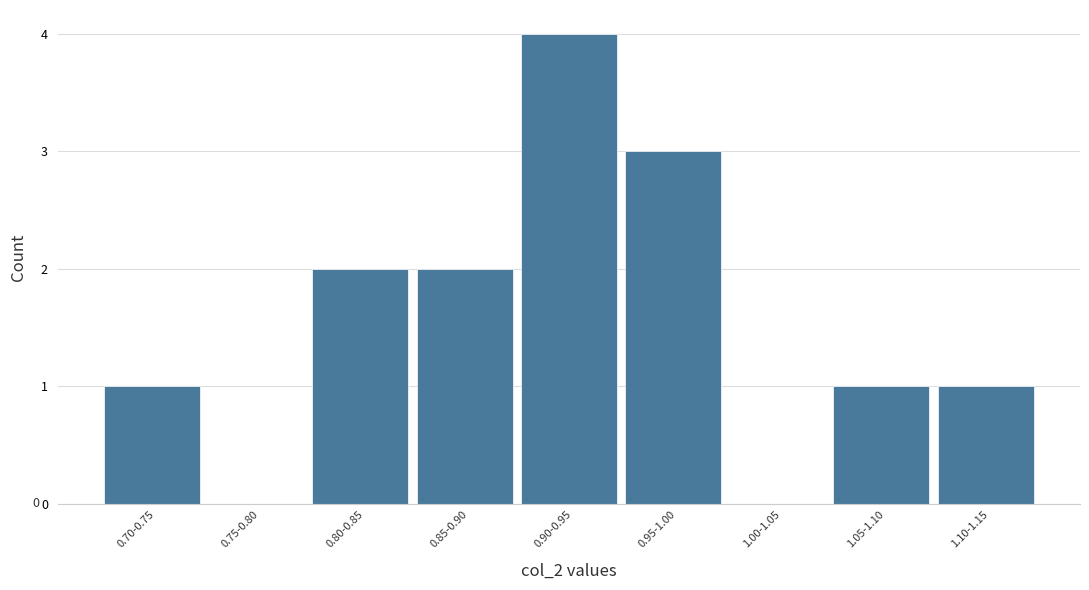

Reading left to right, list all the values displayed in this chart.

0.70-0.75=1	0.75-0.80=0	0.80-0.85=2	0.85-0.90=2	0.90-0.95=4	0.95-1.00=3	1.00-1.05=0	1.05-1.10=1	1.10-1.15=1